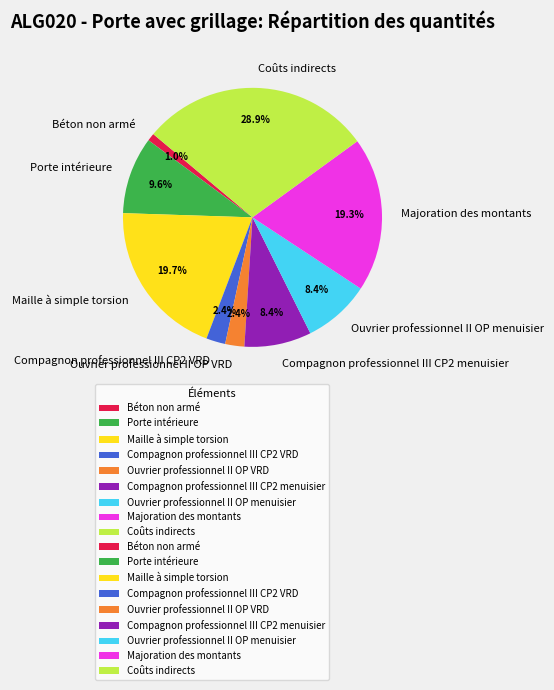

To the nearest percent, what percentage of the pie is Ouvrier professionnel II OP VRD?

2%